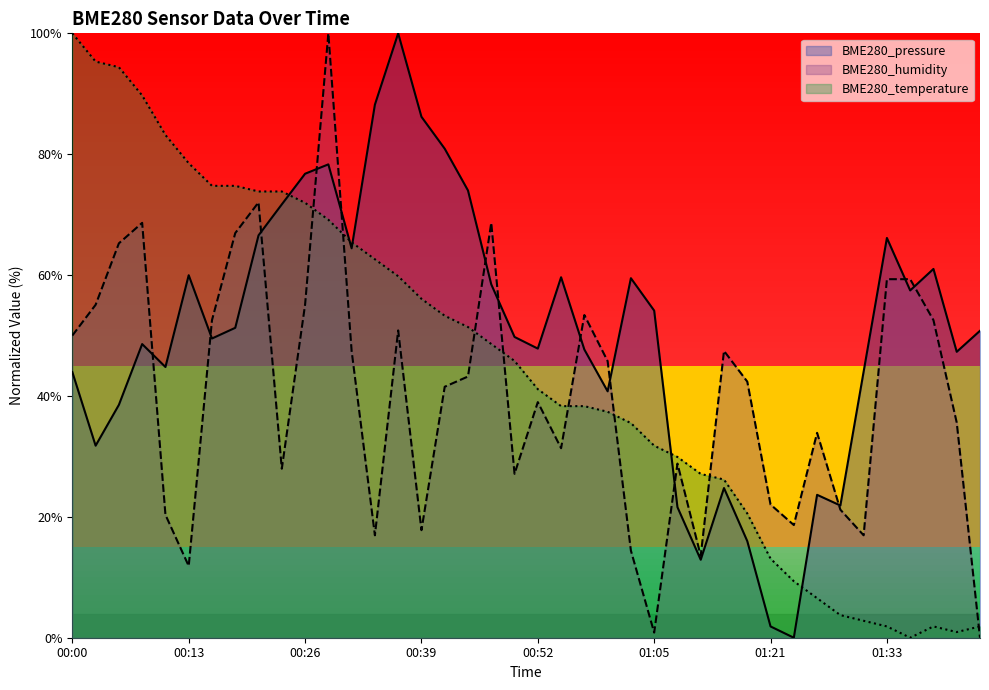

In BME280_temperature, how many points are higher than both neighbors (excluding endpoints)?

1